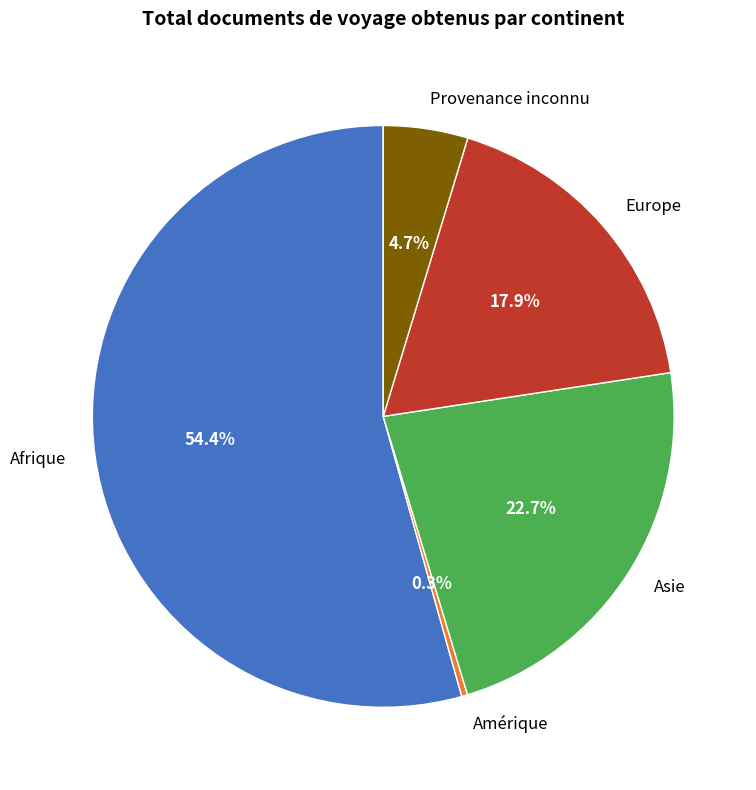

Is the sum of Afrique and Asie greater than half?

Yes